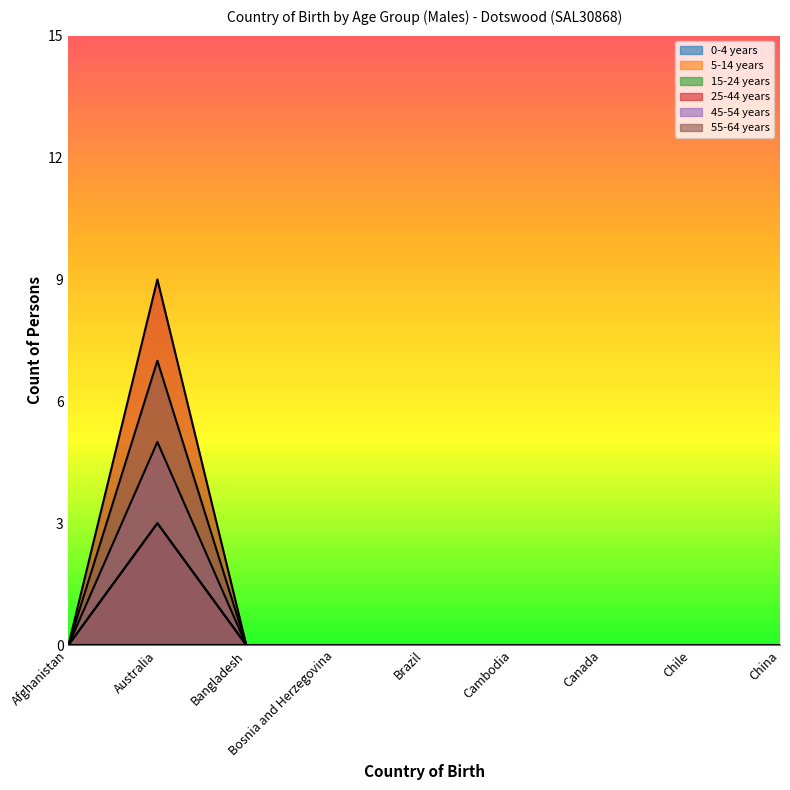

True or false: 45-54 years and 5-14 years intersect in this chart.

False